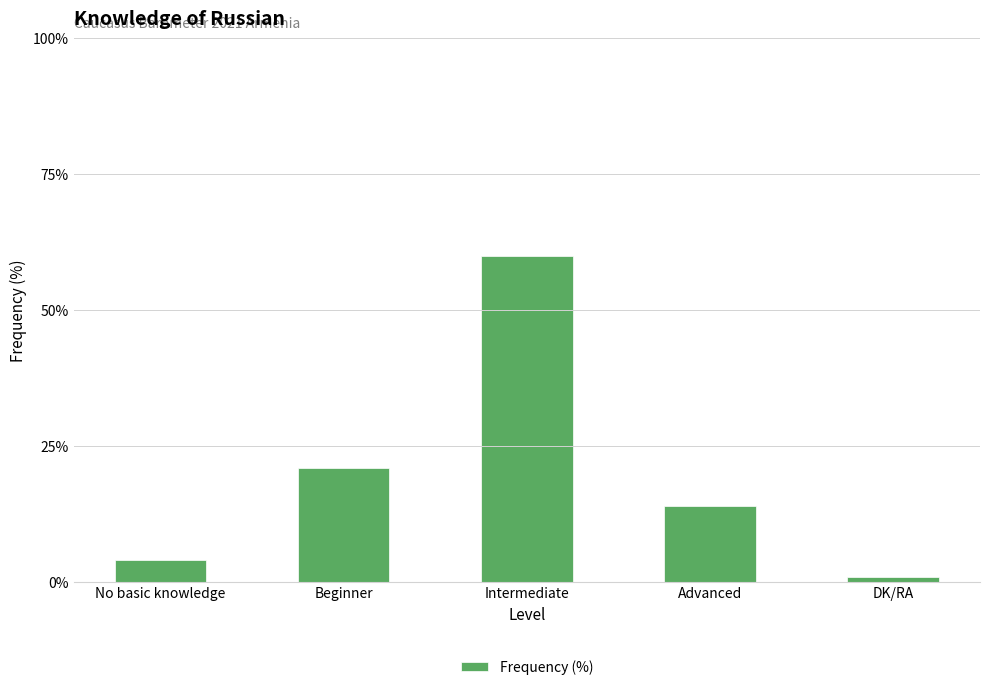

At which label does the data first exceed 14?

Beginner